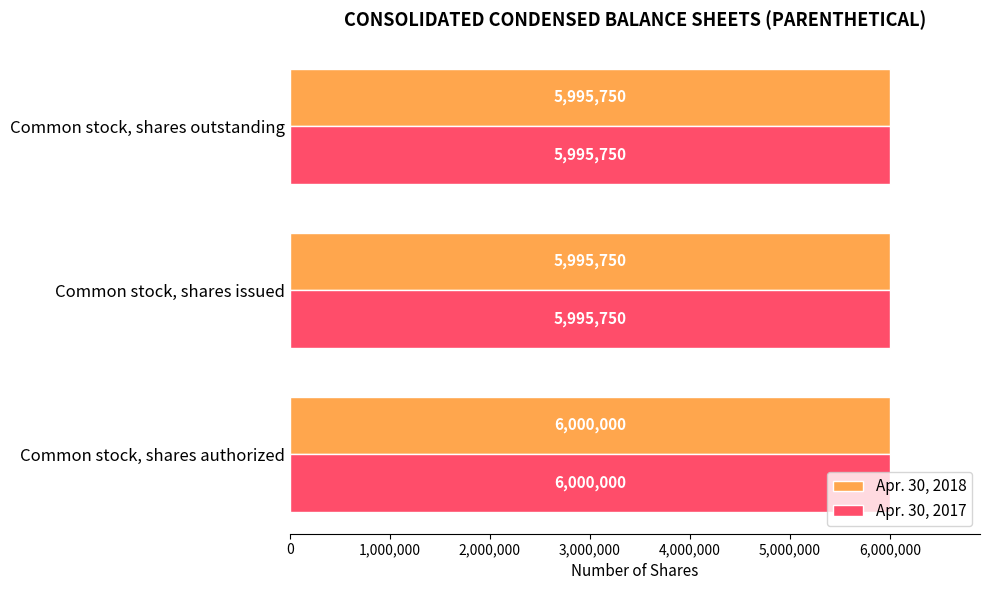

Is it true that Apr. 30, 2017 equals 4170111 at Common stock, shares issued?

False